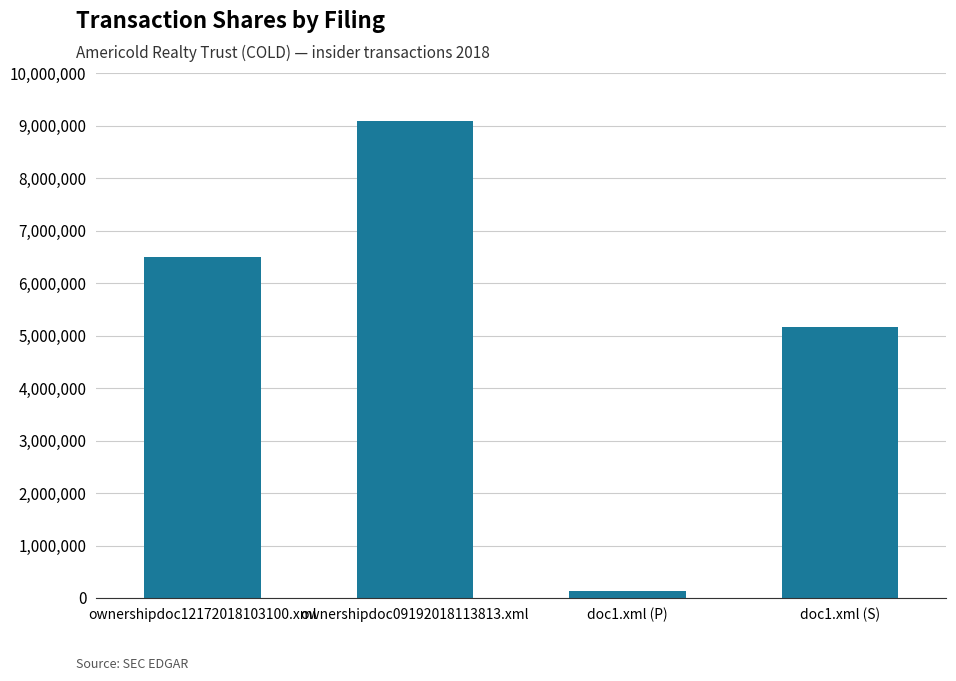

How many bars are there in total?

4